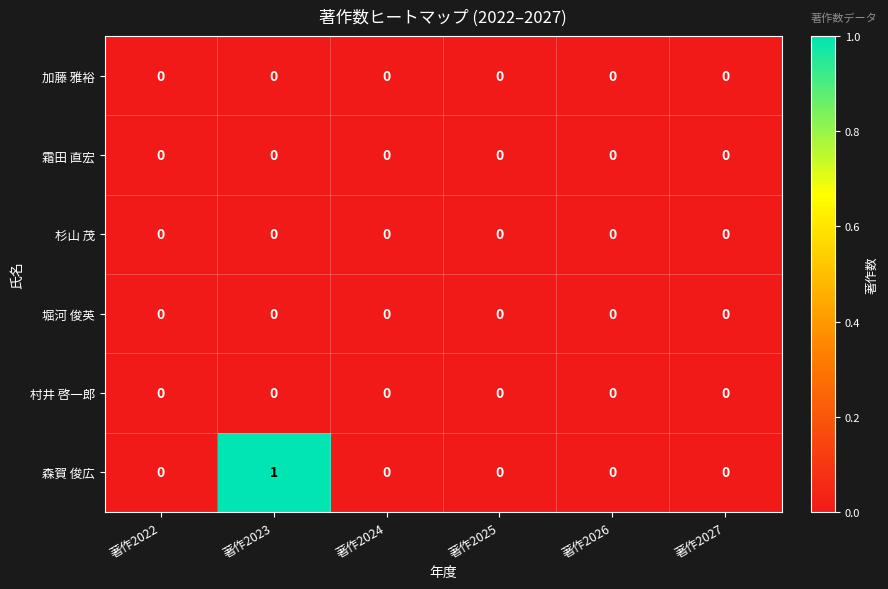

Which series has the largest total across all categories?

森賀 俊広